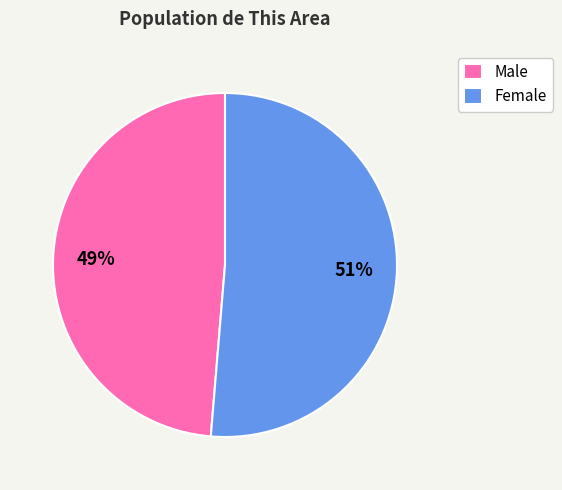

To the nearest percent, what portion does Male represent?

49%